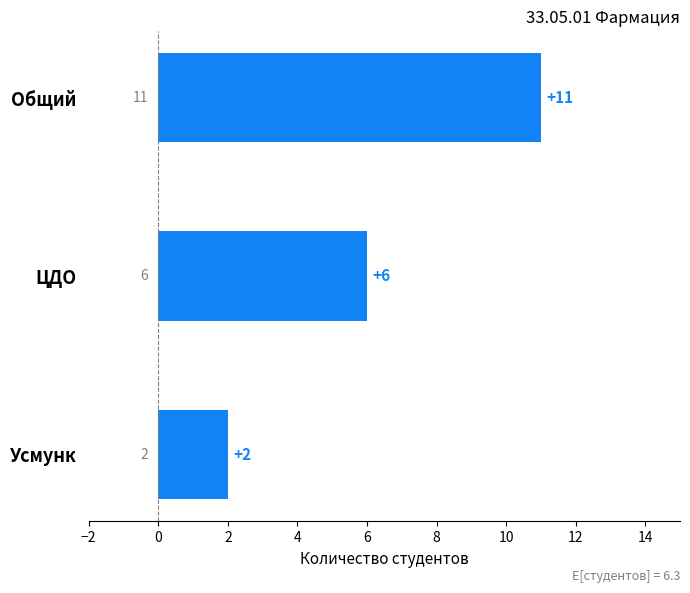

How many values are below 6?

1